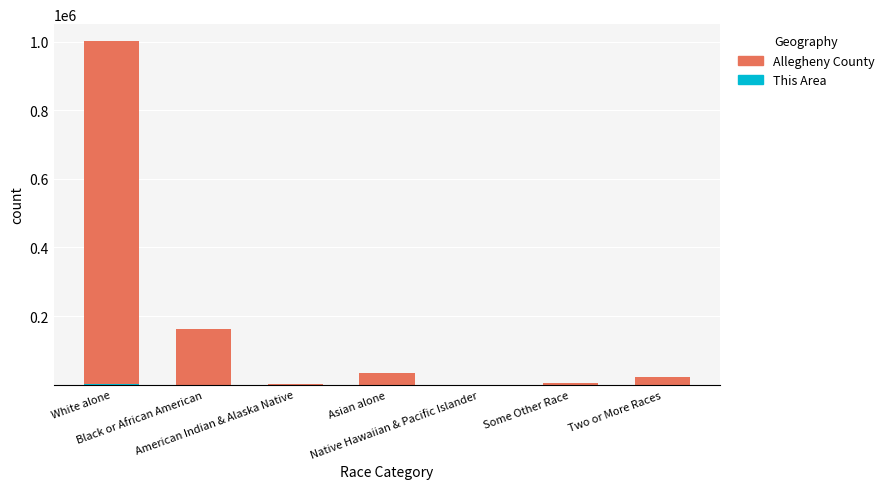

Between White alone and Black or African American, which is larger?

White alone